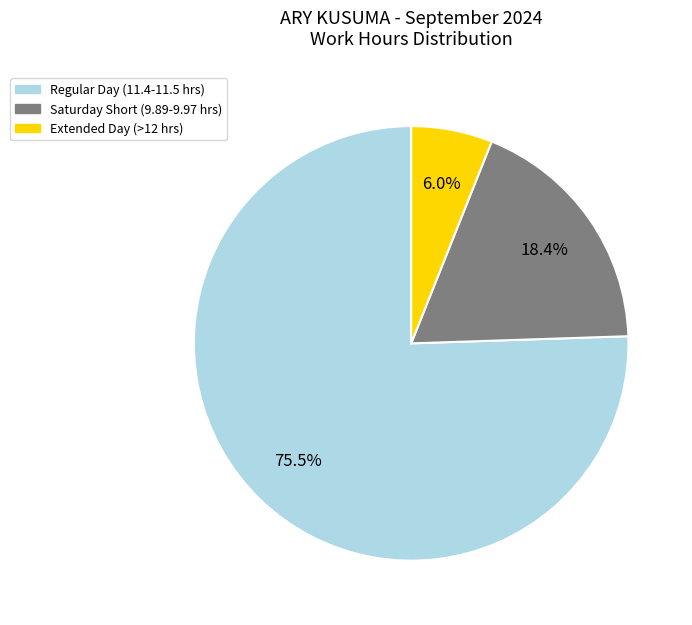

Does any single category account for the majority?

Yes